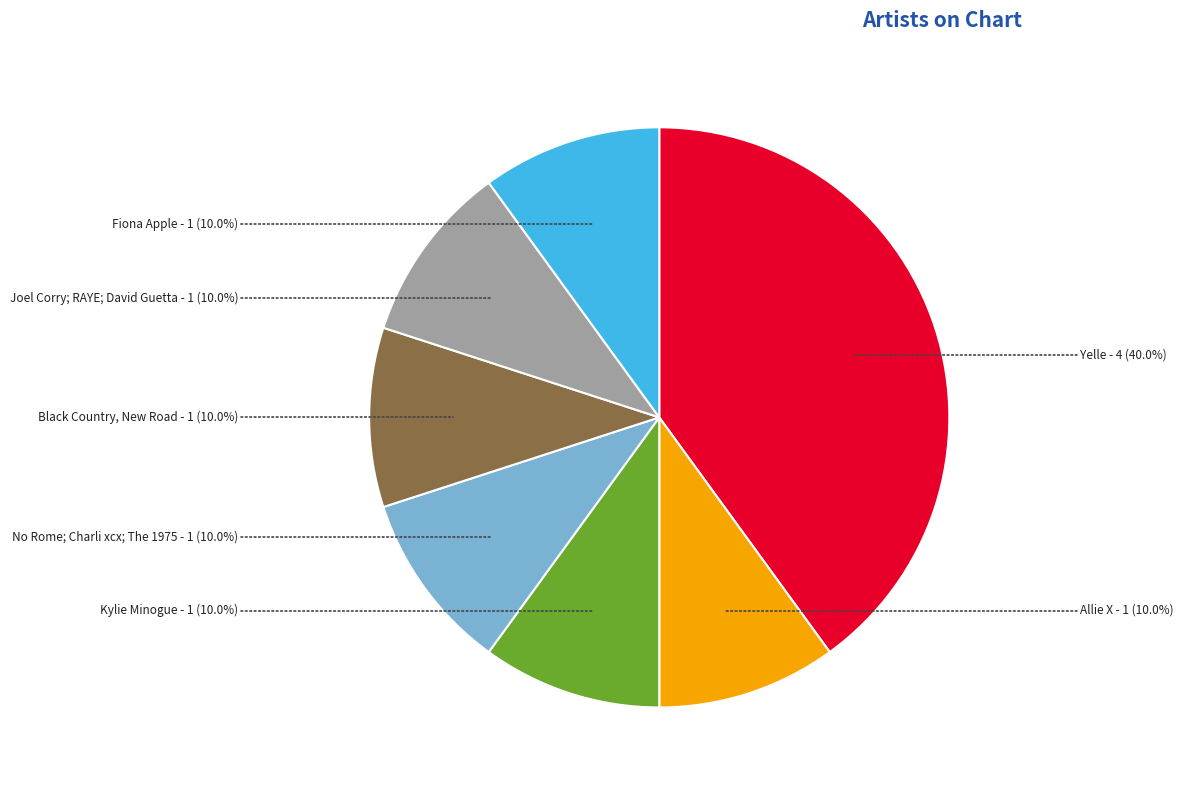

Is Kylie Minogue the majority of the pie?

No